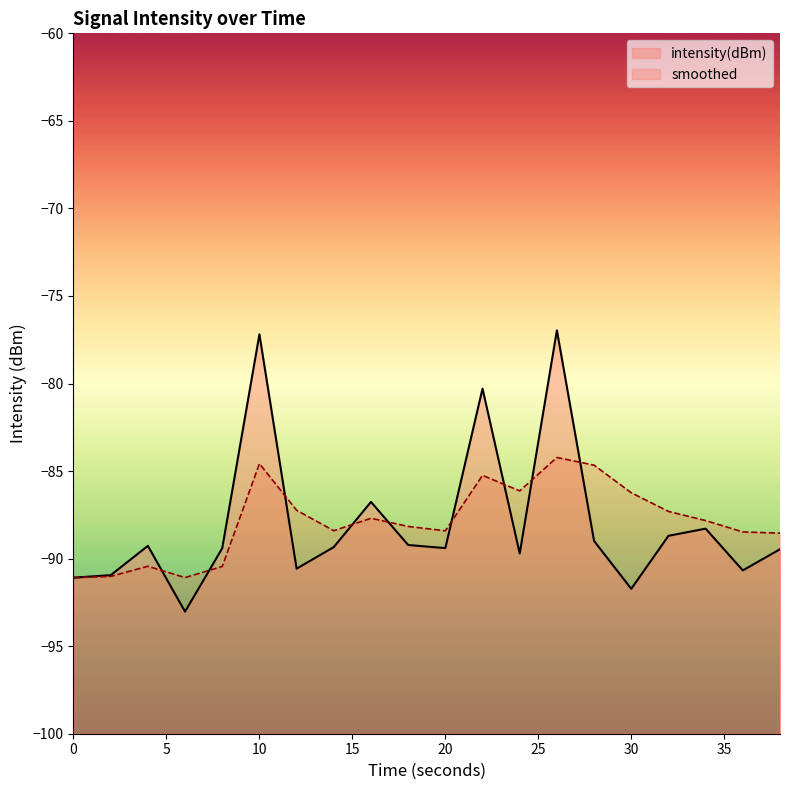

What is the spread (max minus min) of values at 38?

0.9